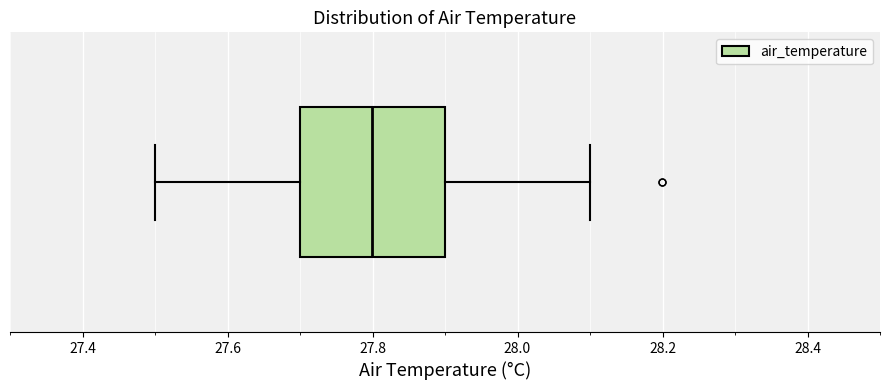

Transcribe this box plot: give where the median line is, the range the box spans, and where the two whiskers end, as read against the x-axis. The values are not printed on the chart, so give them approximately, as read against the axis.

median 27.8, box 27.7 to 27.9, whiskers 27.5 to 28.1